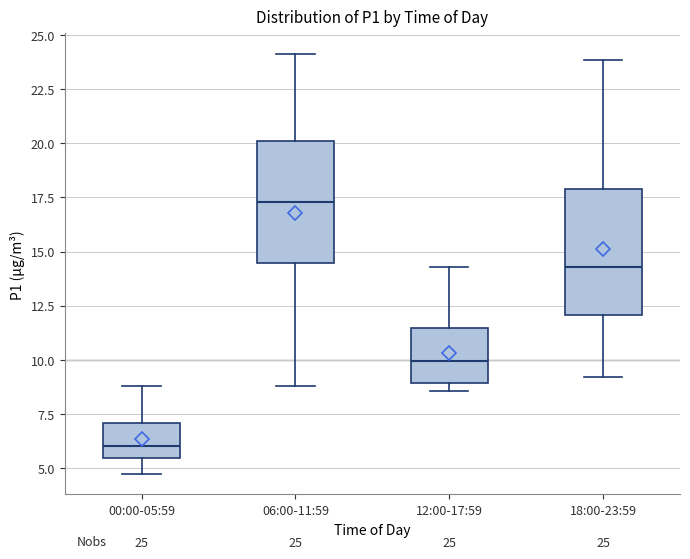

Which box's median line is the highest?

06:00-11:59